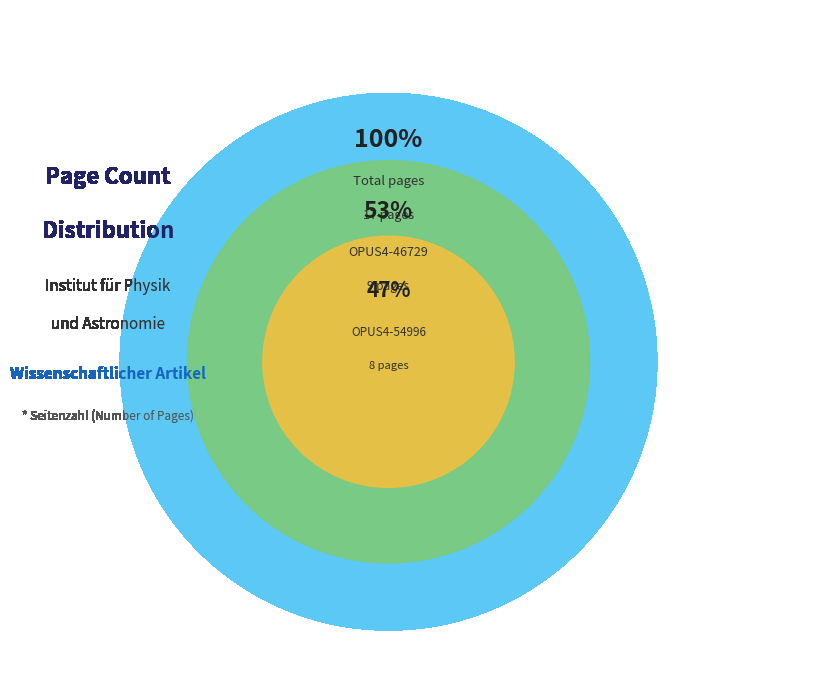

Which slice is the smallest?

OPUS4-54996